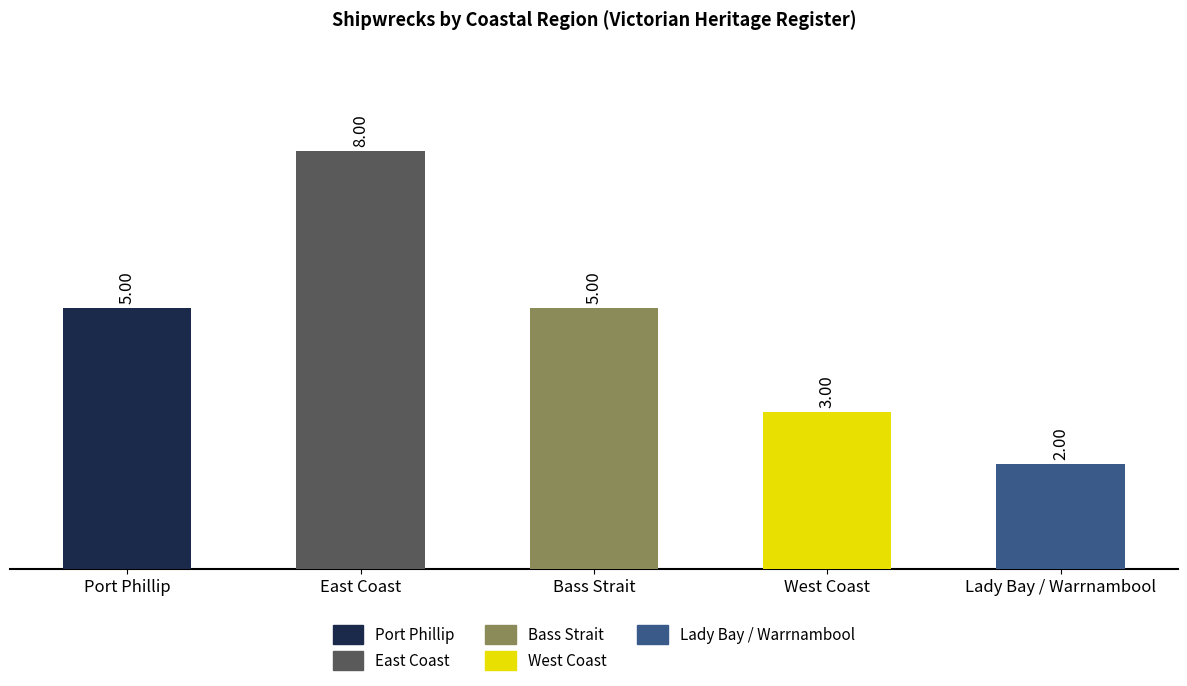

What is the sum of all values?

23